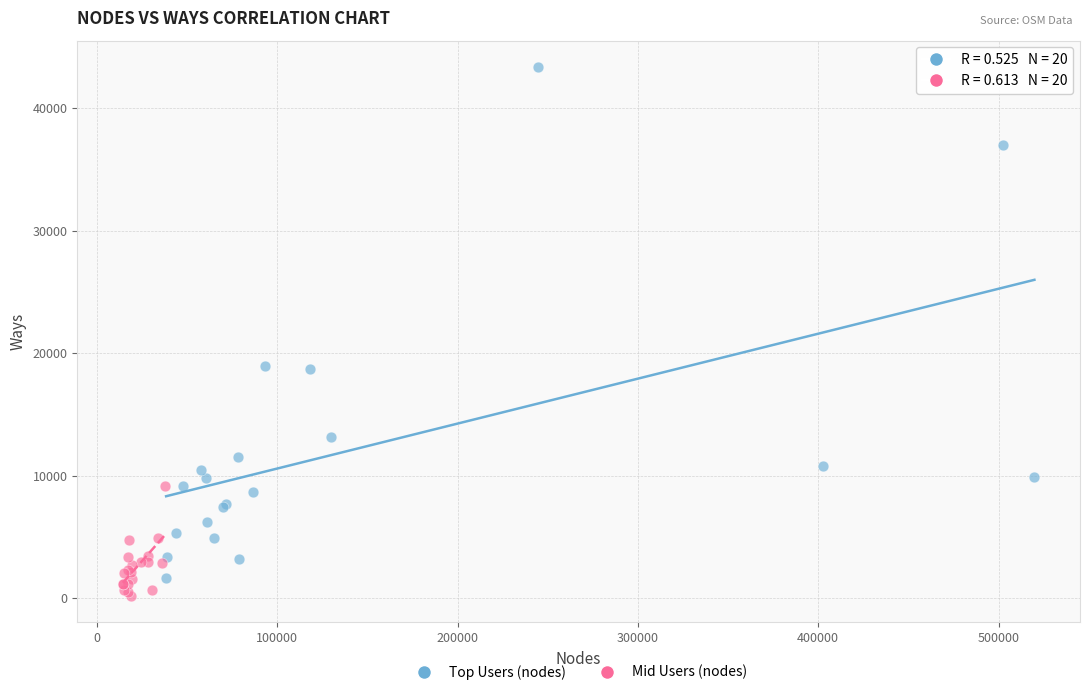

Which series has the widest spread of Y values?

Top Users (nodes)